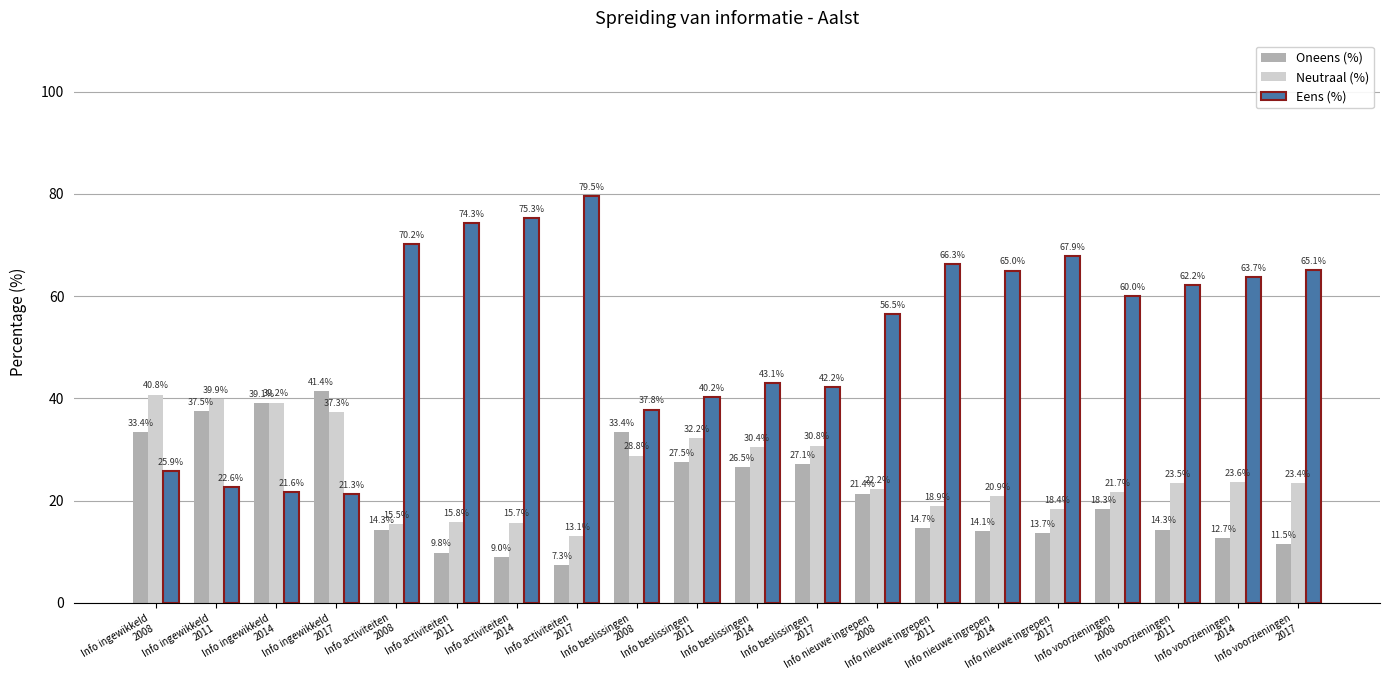

What position from the left is Info voorzieningen
2017?

20